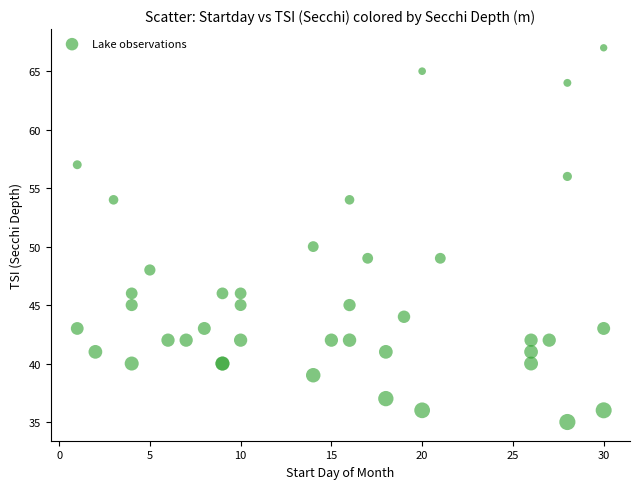

What Y value in the scatter plot is closest to 51?

50